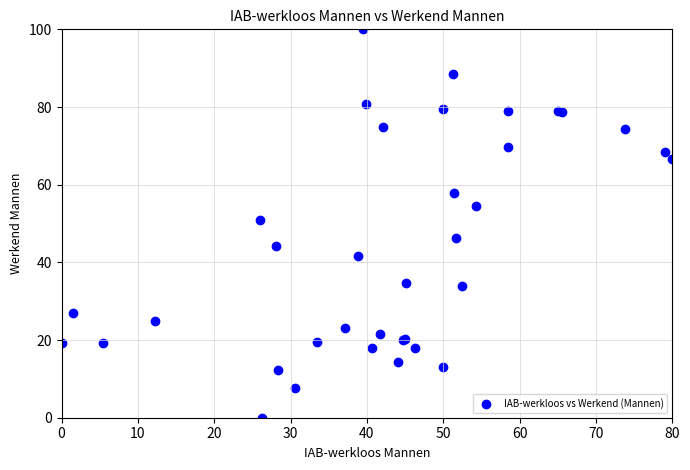

What Y value in the scatter plot is closest to 50?

51.0